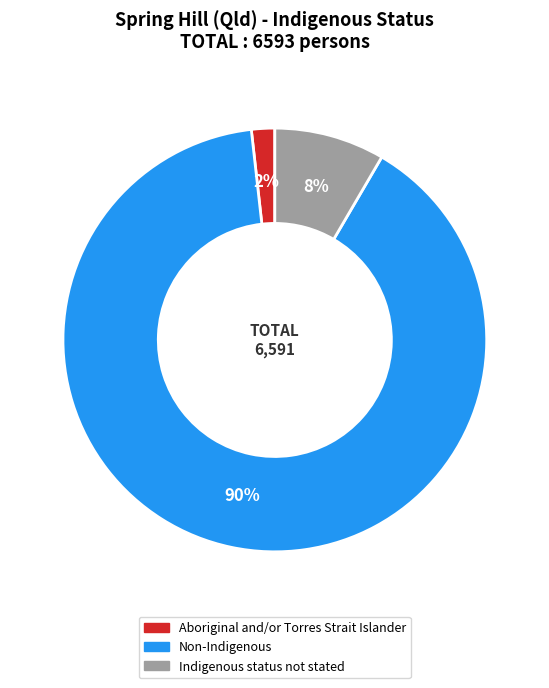

The Non-Indigenous slice represents 78% of the pie. True or false?

False